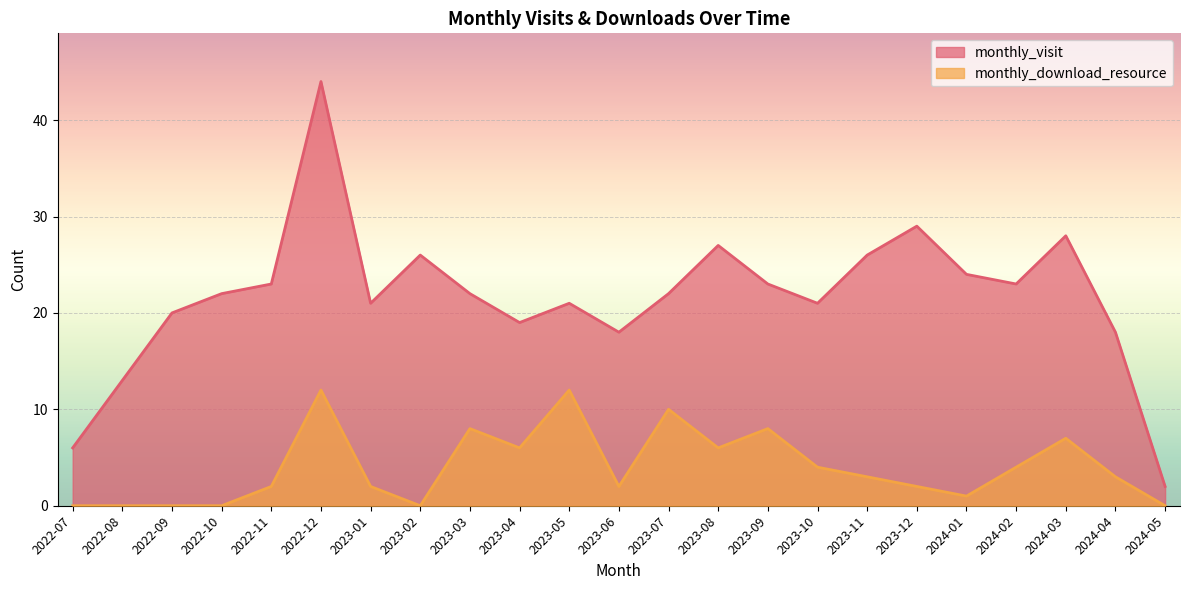

Is the value of monthly_visit at 2024-01 greater than the value of monthly_download_resource at 2022-08?

Yes